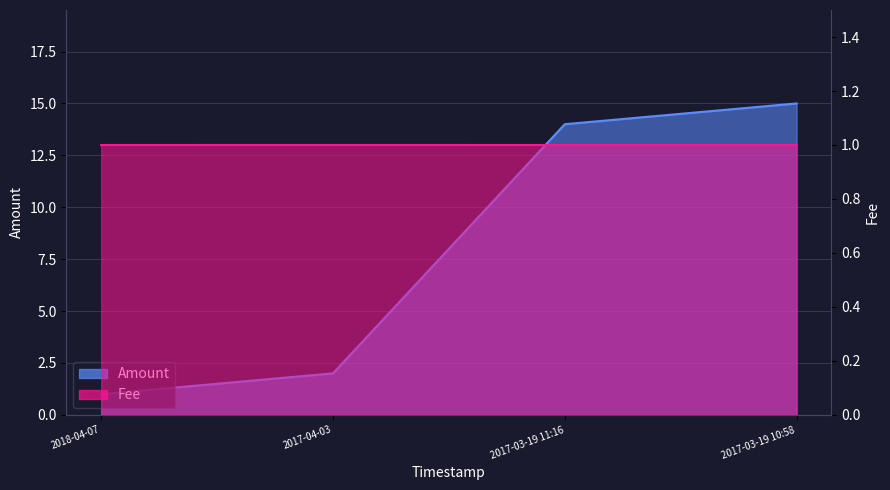

What is the total value across all series at 2017-03-19 11:16?

15.0